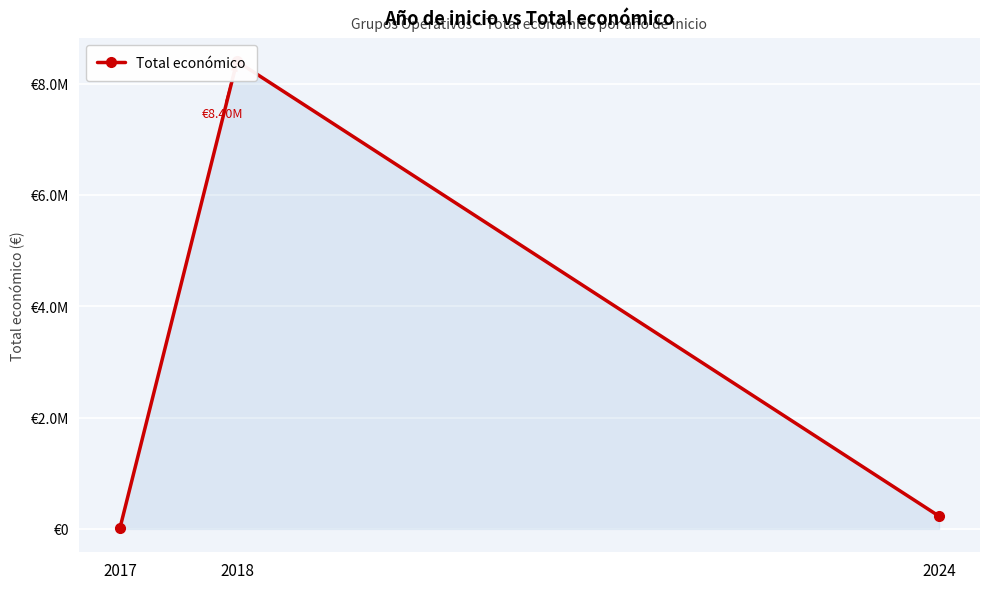

What is the value of the 1st point from the left?

14999